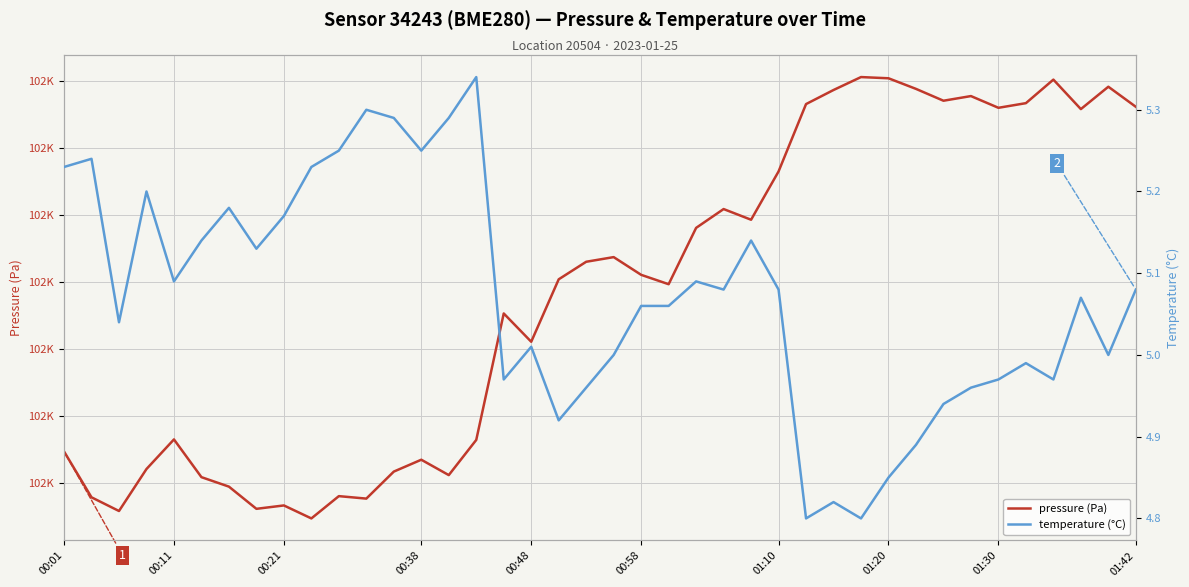

What is the smallest value displayed?

4.8